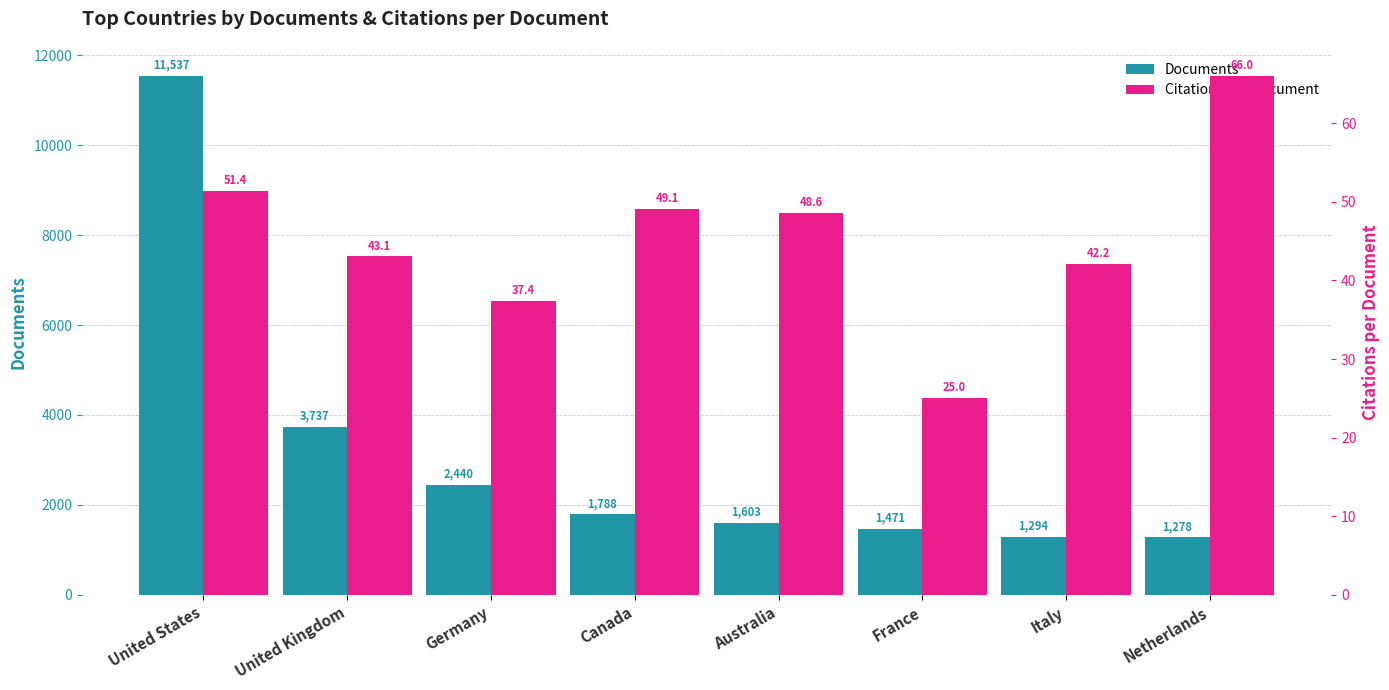

The value of Citations per Document at Canada is 19.5. True or false?

False